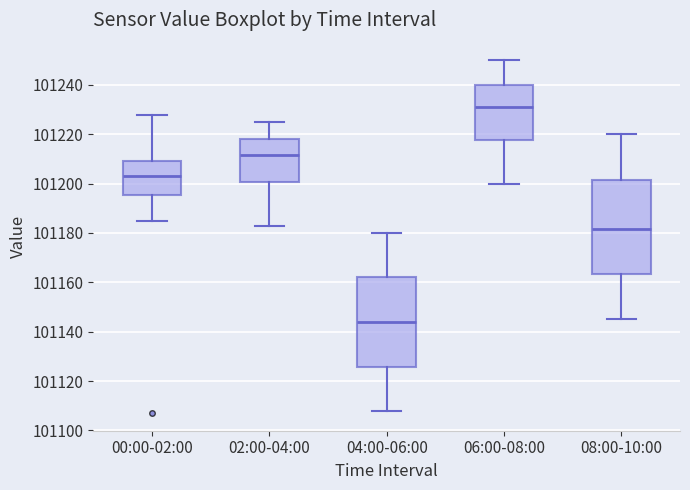

Reading left to right, read every box against the y-axis: the position of its median line, the range the box covers, and the ends of its whiskers. The values are not printed on the chart, so give them approximately, as read against the axis.

00:00-02:00: median 101204, box 101196 to 101210, whiskers 101186 to 101228
02:00-04:00: median 101212, box 101200 to 101218, whiskers 101184 to 101226
04:00-06:00: median 101144, box 101126 to 101162, whiskers 101108 to 101180
06:00-08:00: median 101232, box 101218 to 101240, whiskers 101200 to 101250
08:00-10:00: median 101182, box 101164 to 101202, whiskers 101146 to 101220